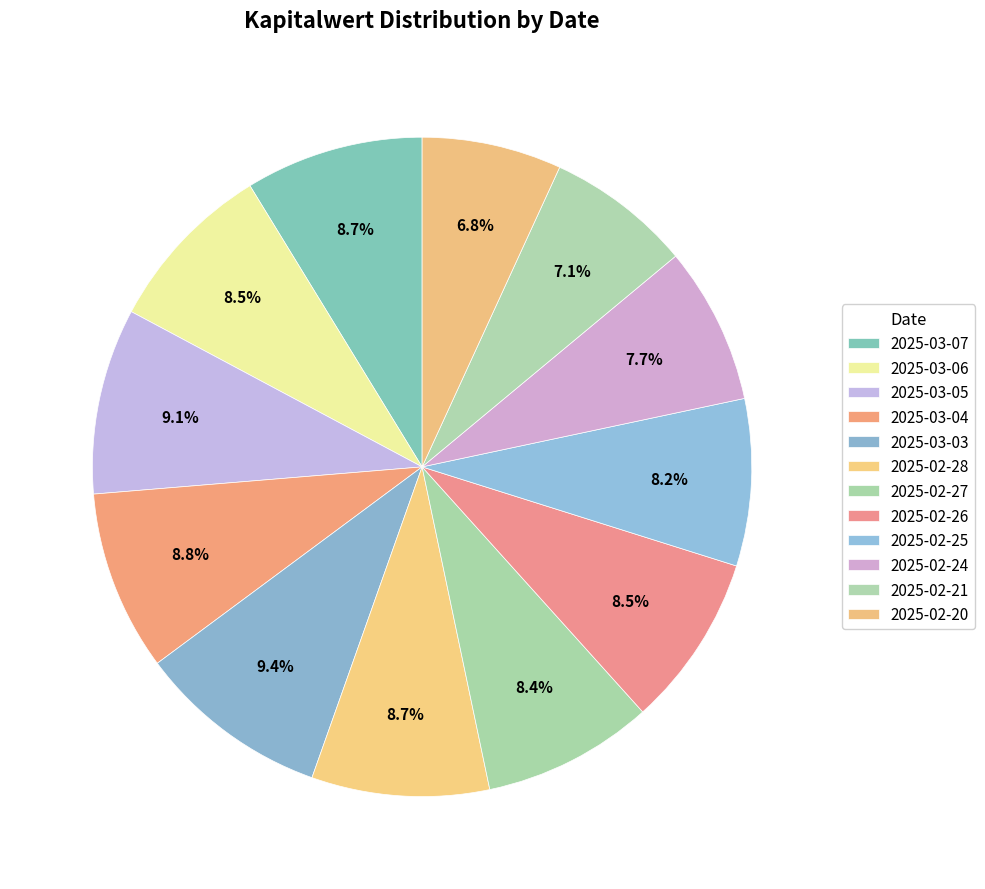

What percentage is the 2025-03-04 slice, to the nearest percent?

9%